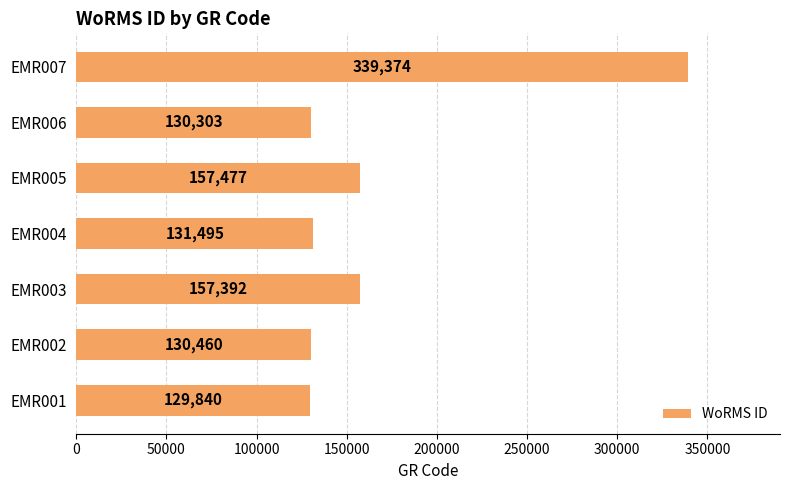

List the labels in order of value, smallest first.

EMR001, EMR006, EMR002, EMR004, EMR003, EMR005, EMR007